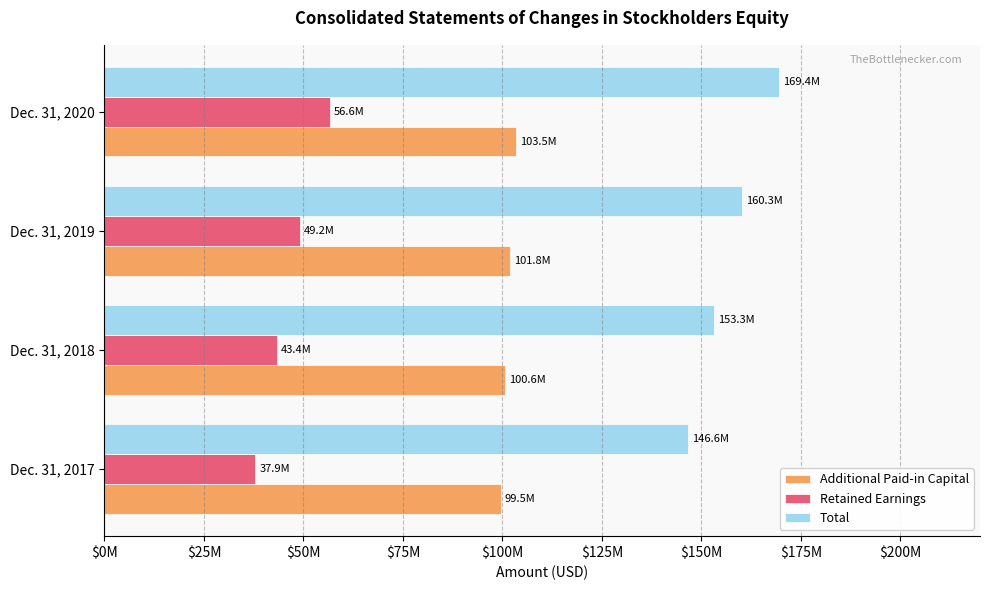

What are all the series names shown in the legend?

Additional Paid-in Capital, Retained Earnings, Total